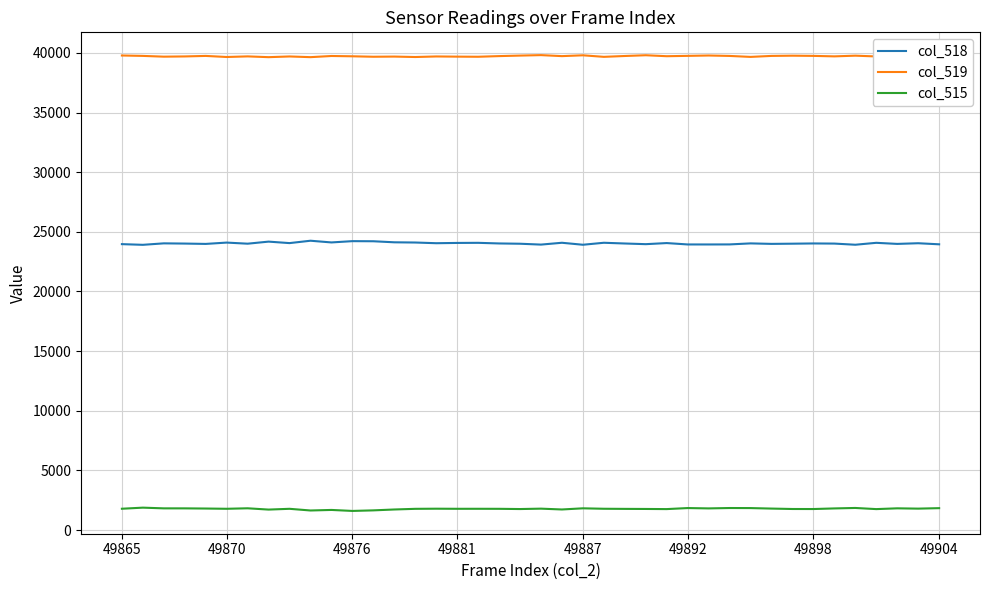

True or false: col_519 and col_515 intersect in this chart.

False